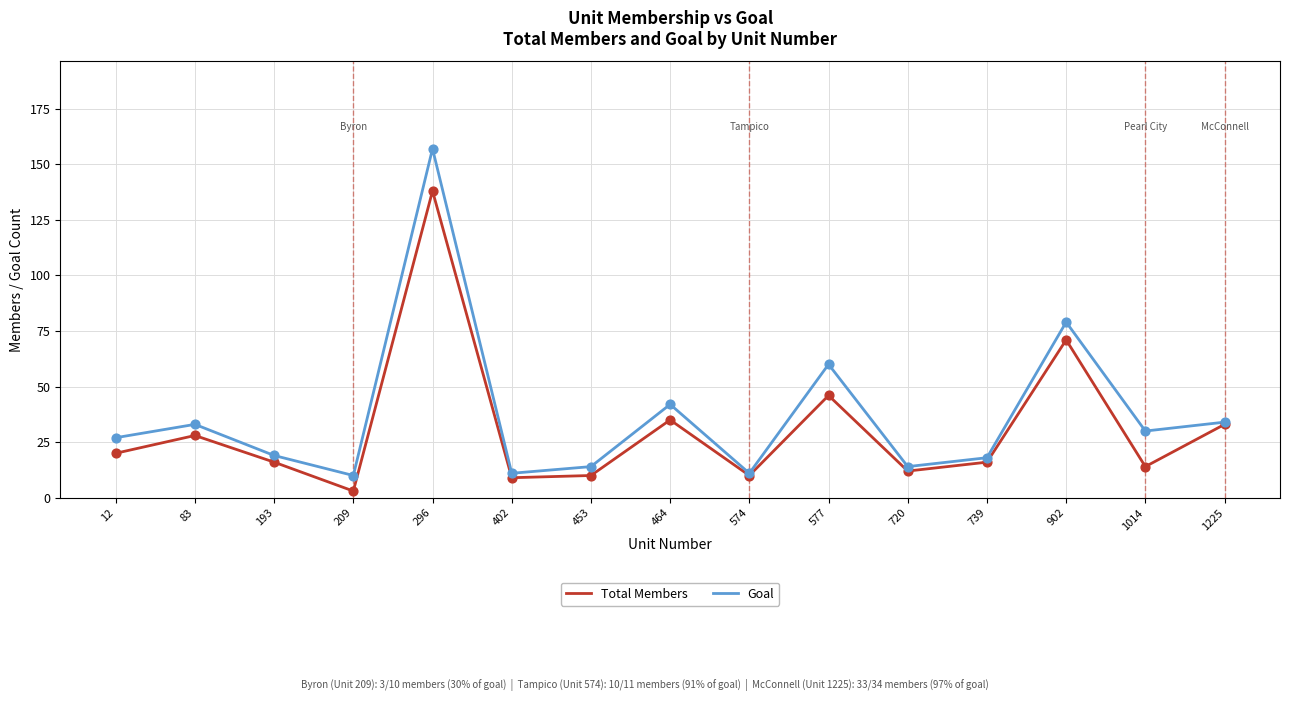

Is the value of Total Members at 402 greater than the value of Goal at 1014?

No